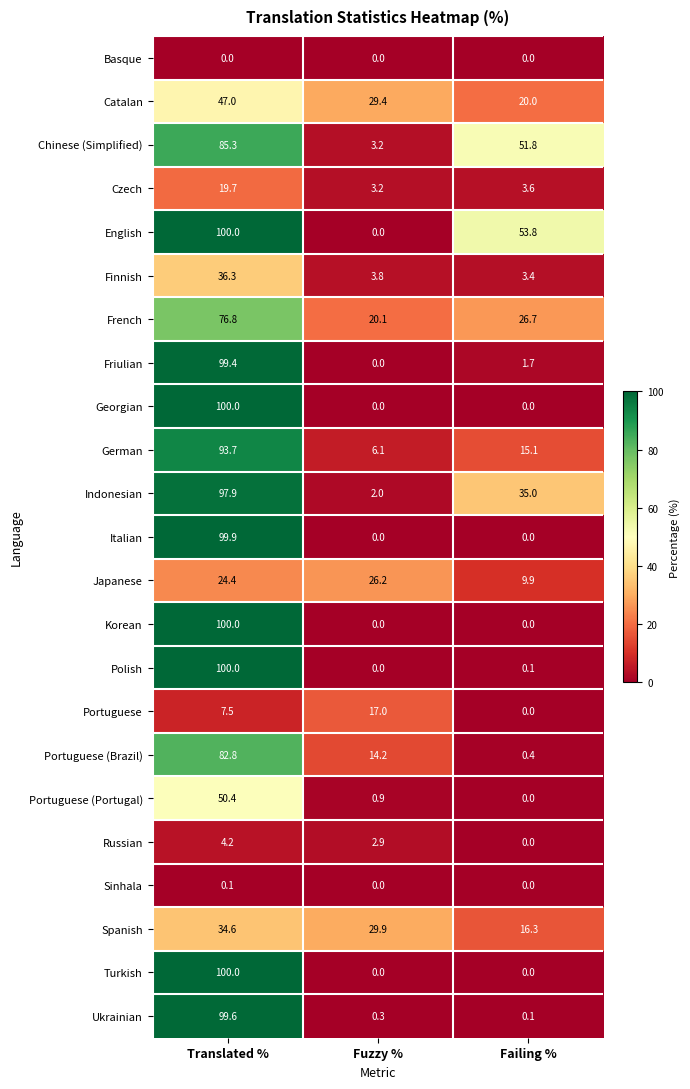

What is the minimum value for Spanish?

16.3